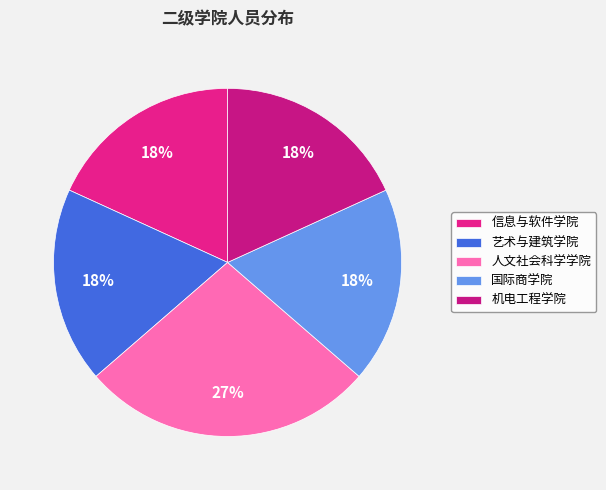

How many slices are in this pie chart?

5